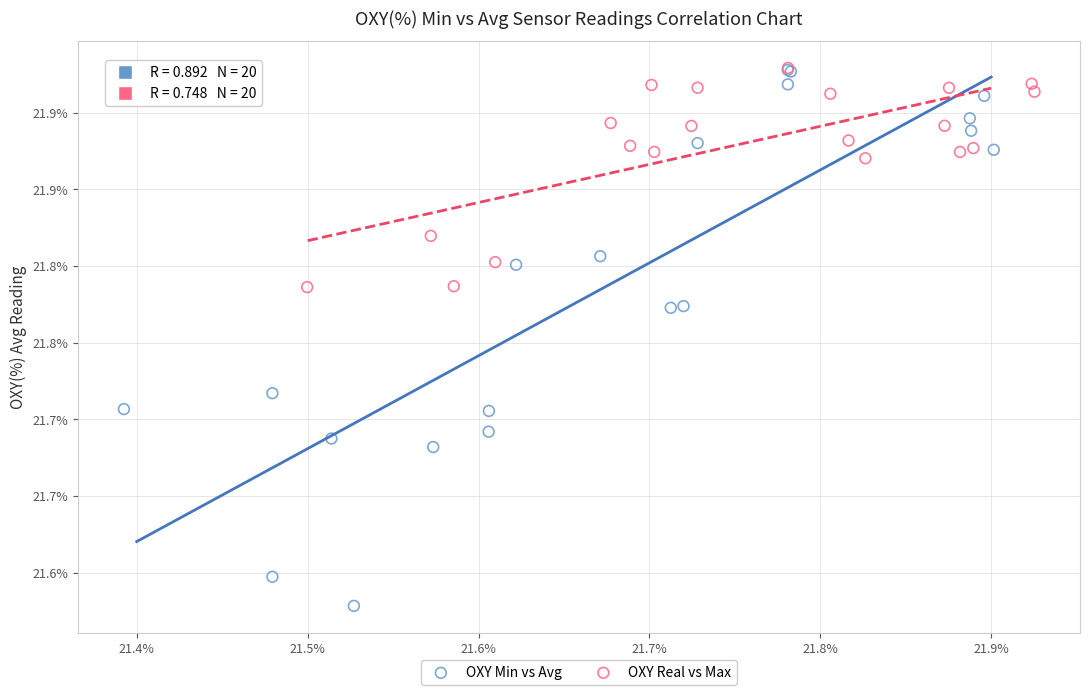

What are all the series names shown in the legend?

OXY Min vs Avg, OXY Real vs Max